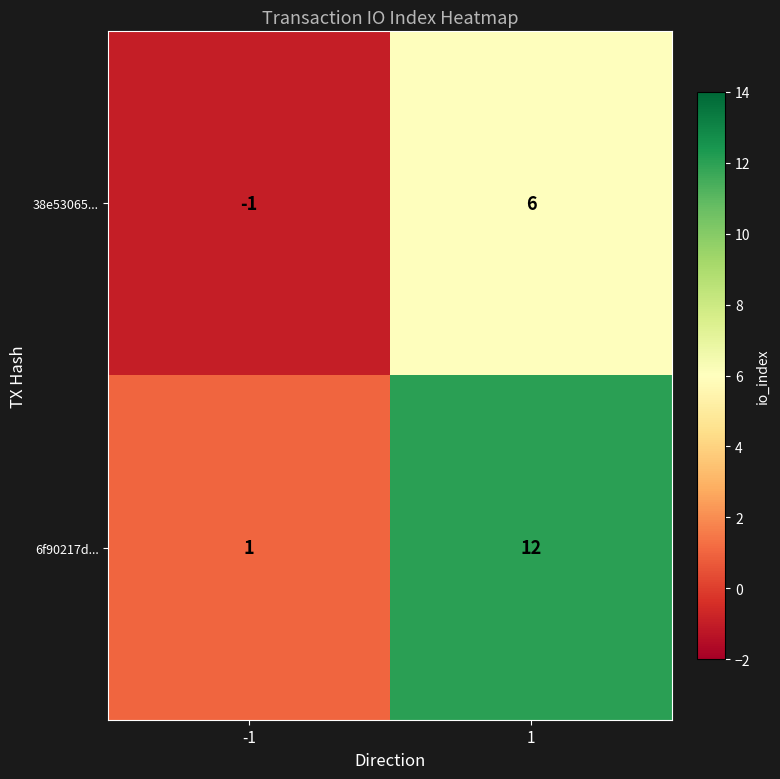

Reading right to left, what are all the values shown in this chart?

38e53065...: 6	-1
6f90217d...: 12	1